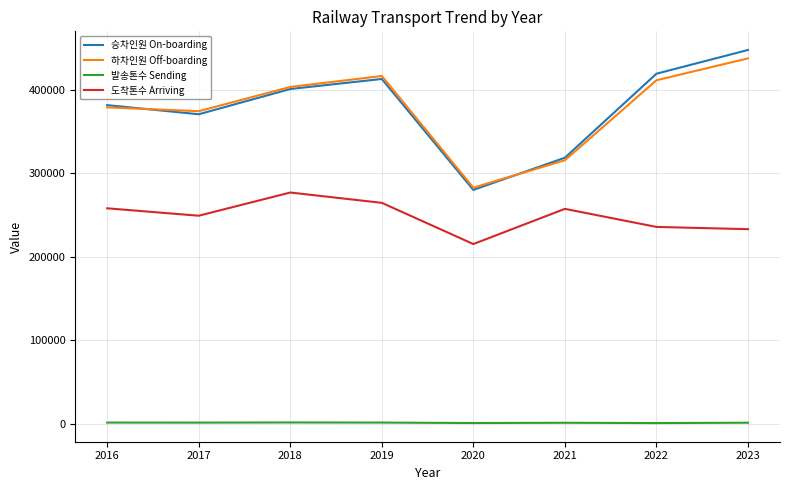

True or false: 도착톤수 Arriving and 하차인원 Off-boarding intersect in this chart.

False